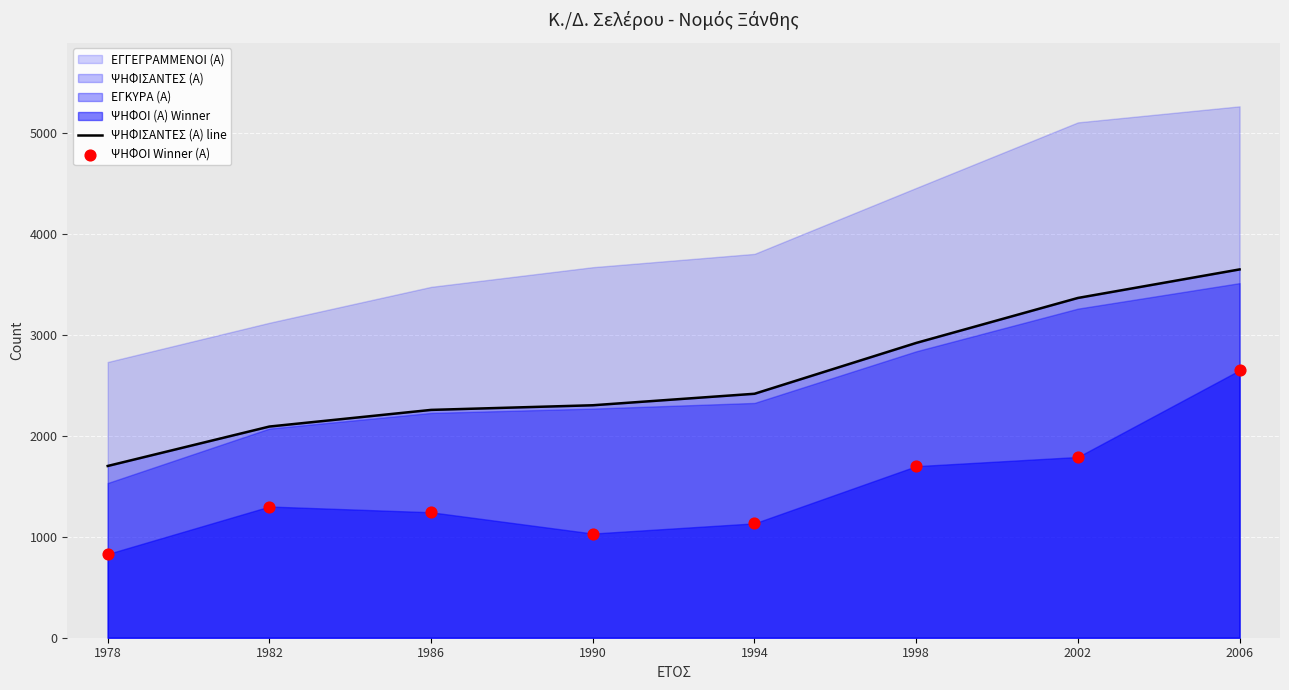

What is the total value across all series at 1978?

2533